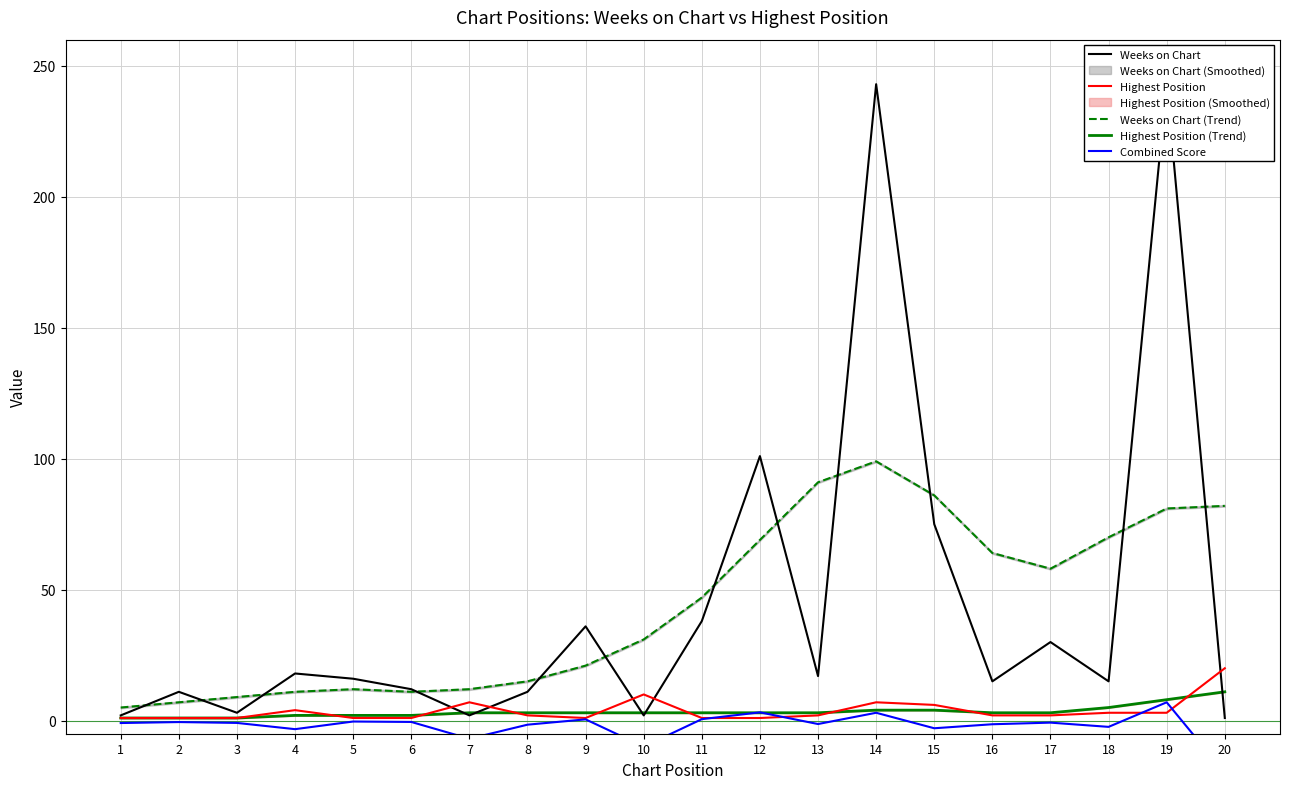

Between 19 and 5, which is larger?

19